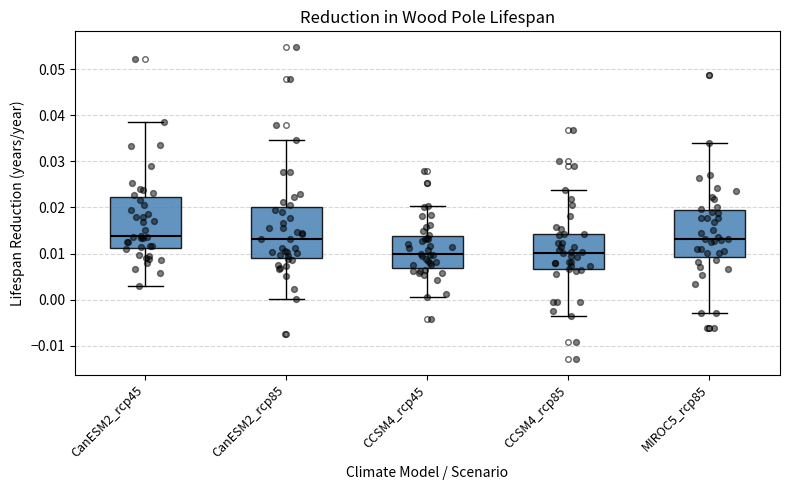

Reading left to right, read every box against the y-axis: the position of its median line, the range the box covers, and the ends of its whiskers. The values are not printed on the chart, so give them approximately, as read against the axis.

CanESM2_rcp45: median 0.014, box 0.011 to 0.022, whiskers 0.003 to 0.039
CanESM2_rcp85: median 0.013, box 0.009 to 0.020, whiskers 0.000 to 0.035
CCSM4_rcp45: median 0.010, box 0.007 to 0.014, whiskers 0.000 to 0.020
CCSM4_rcp85: median 0.010, box 0.007 to 0.014, whiskers -0.004 to 0.024
MIROC5_rcp85: median 0.013, box 0.009 to 0.019, whiskers -0.003 to 0.034